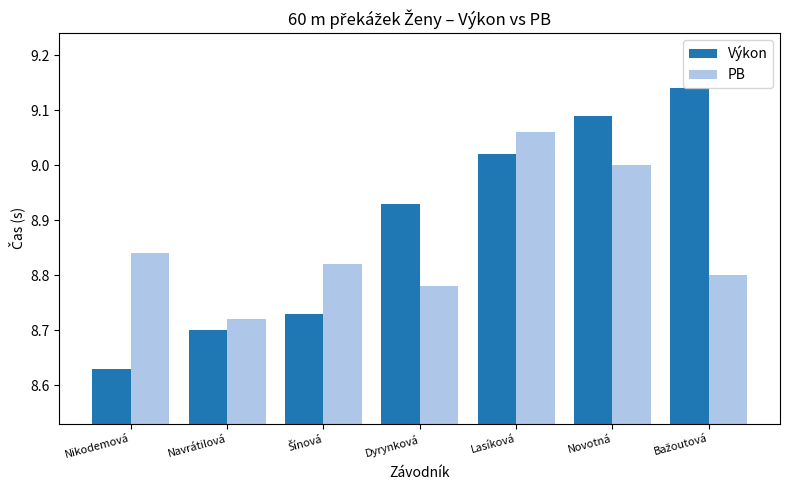

How many bars are there in each group?

2